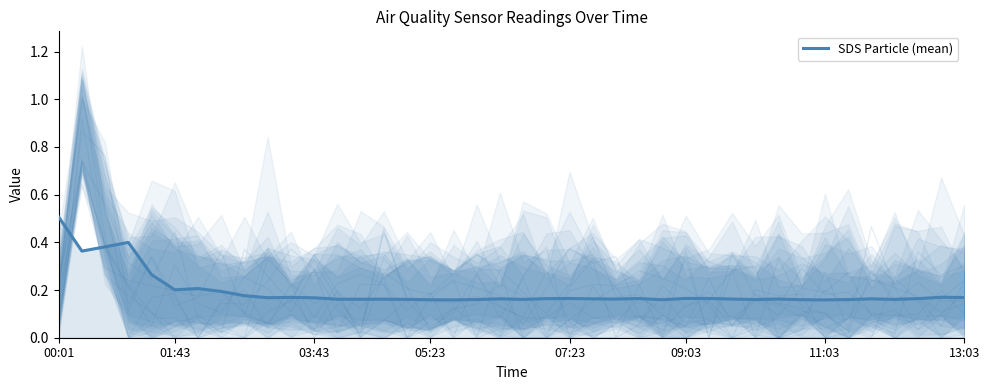

True or false: there are more than 0 points higher than both neighbors.

True